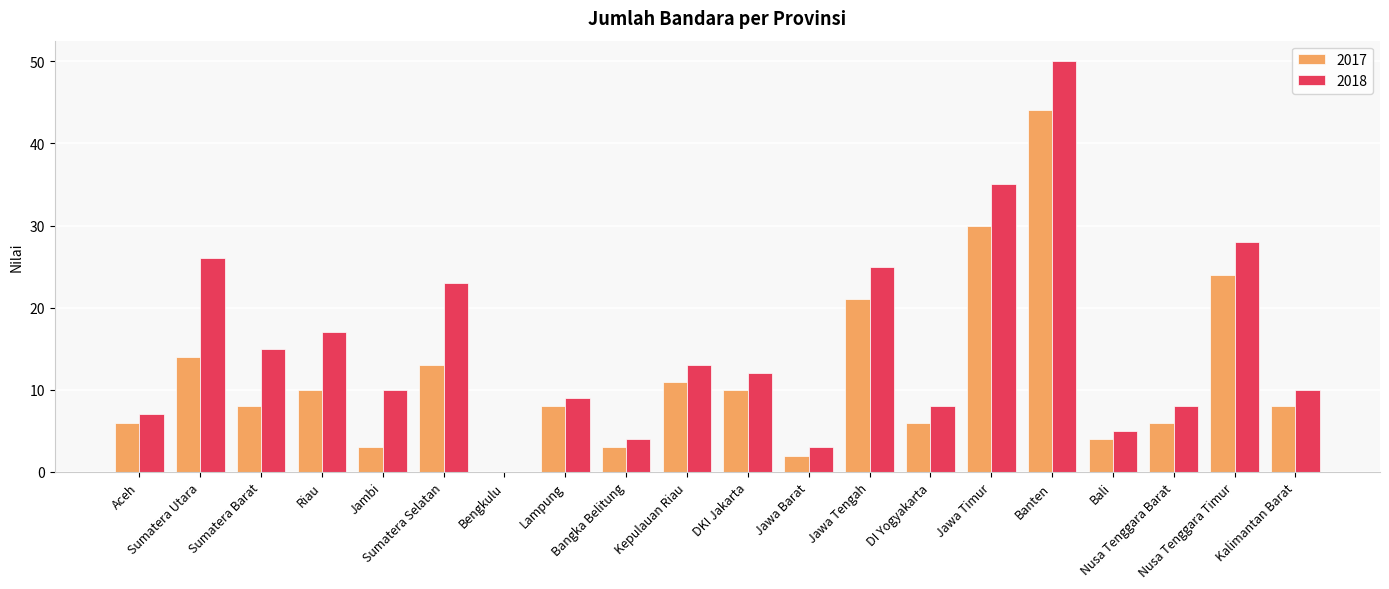

What is the sum of all 2018 values?

308